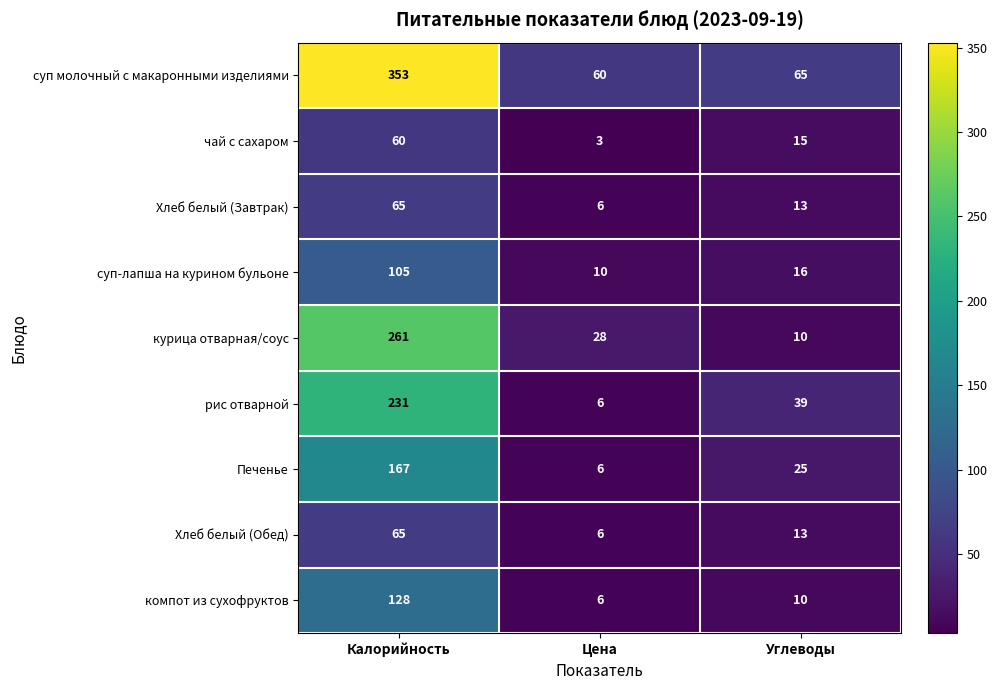

How many distinct data groups are displayed?

9